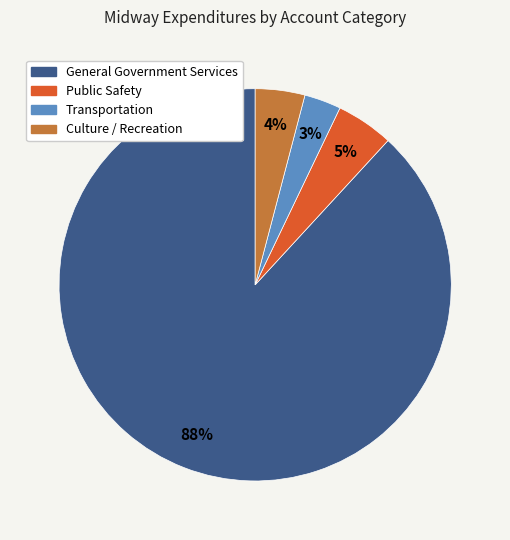

Between Culture / Recreation and Public Safety, which is larger?

Public Safety